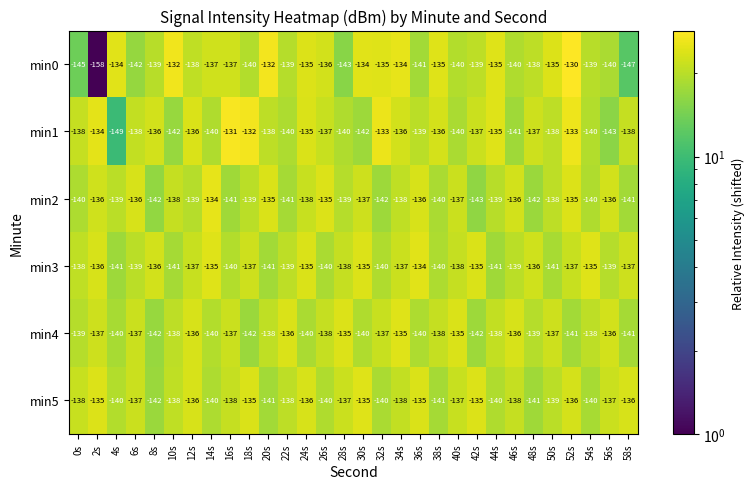

How many min5 values are between -140 and -136?

21